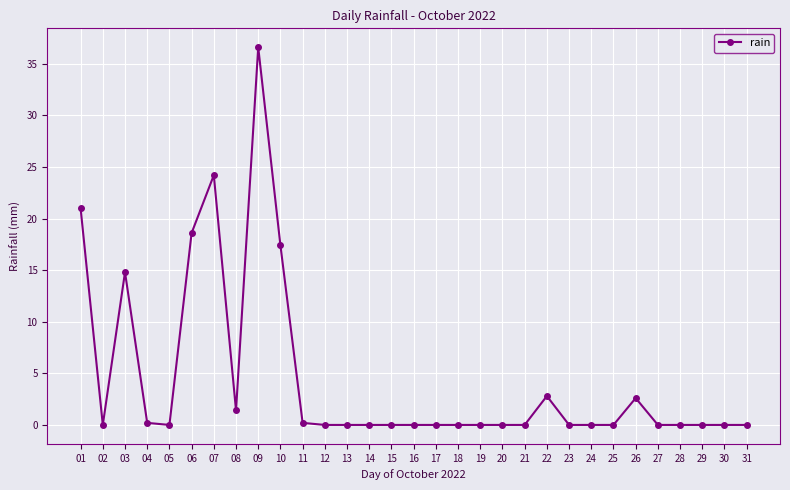

The value at 18 is 23.8. True or false?

False